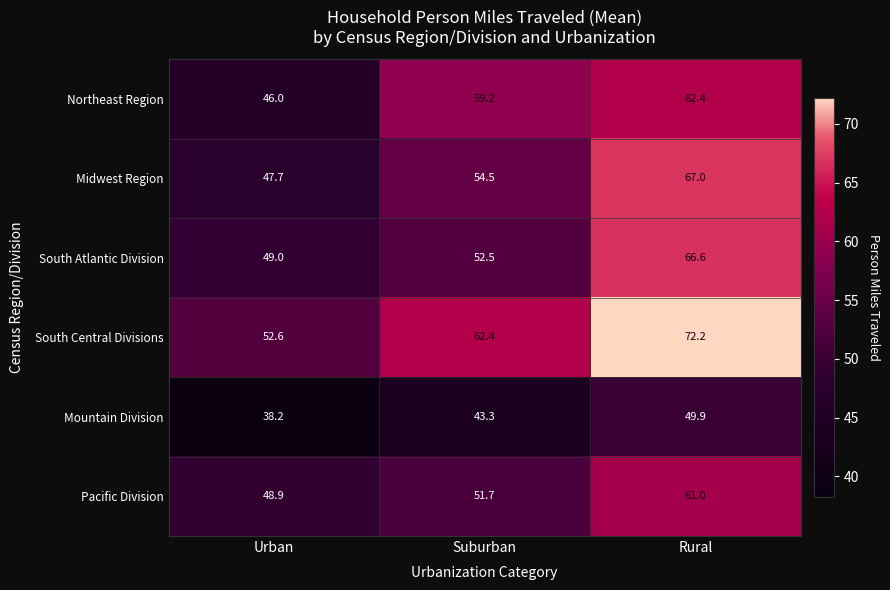

Count the number of categories in the chart.

3